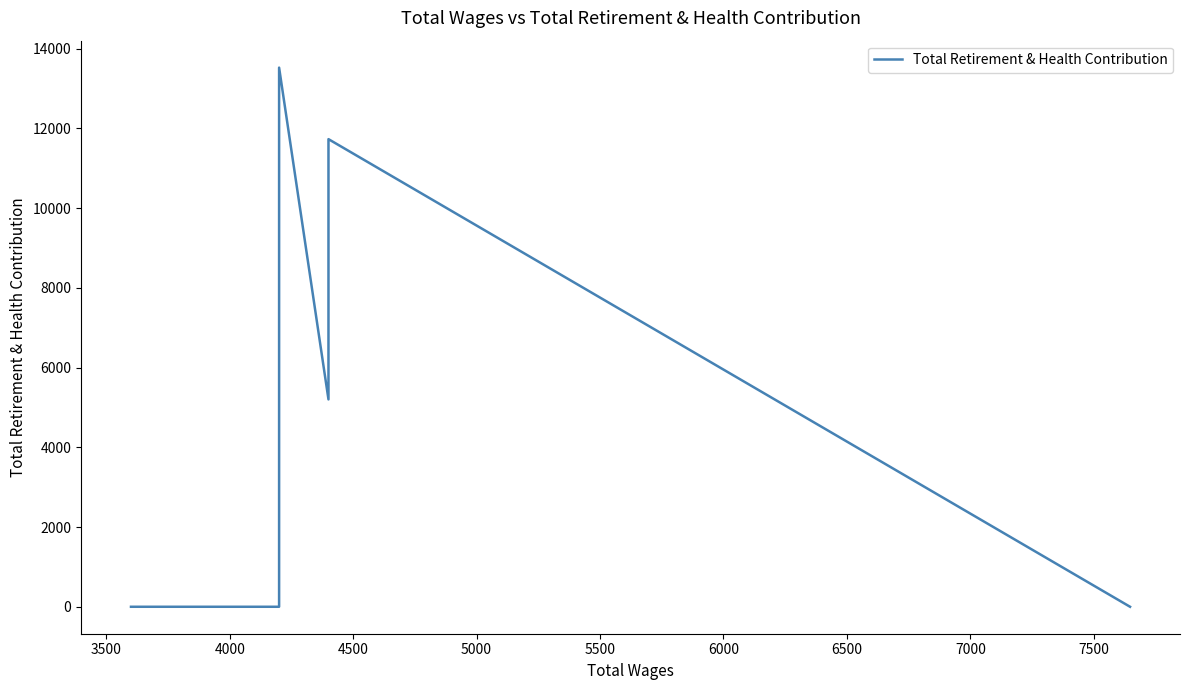

How many interior local valleys (lower than both neighbors) does the data have?

1